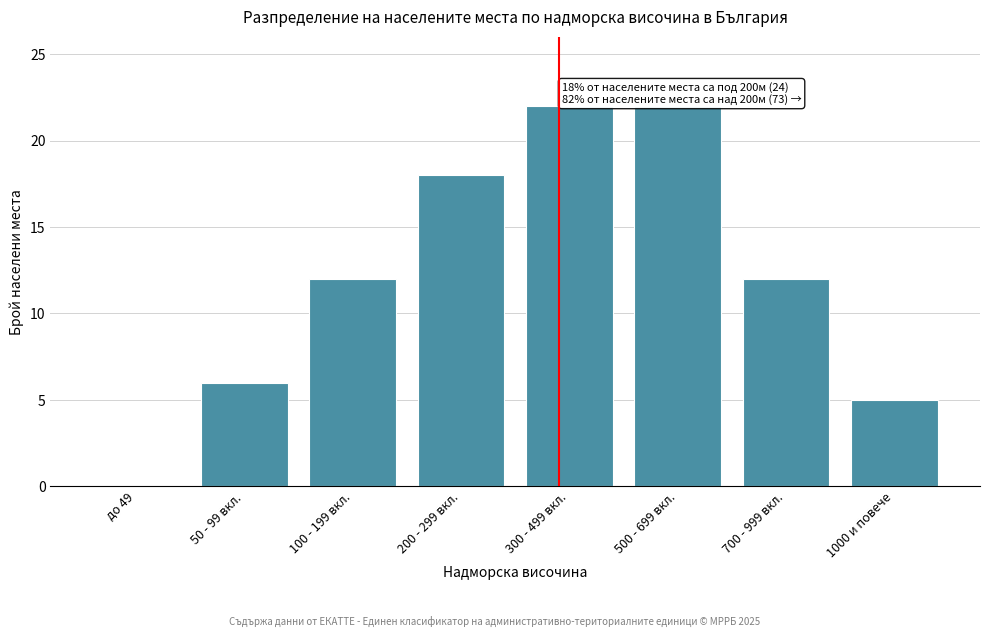

Reading left to right, transcribe all the data shown in this chart.

до 49=0	50 - 99 вкл.=6	100 - 199 вкл.=12	200 - 299 вкл.=18	300 - 499 вкл.=22	500 - 699 вкл.=22	700 - 999 вкл.=12	1000 и повече=5